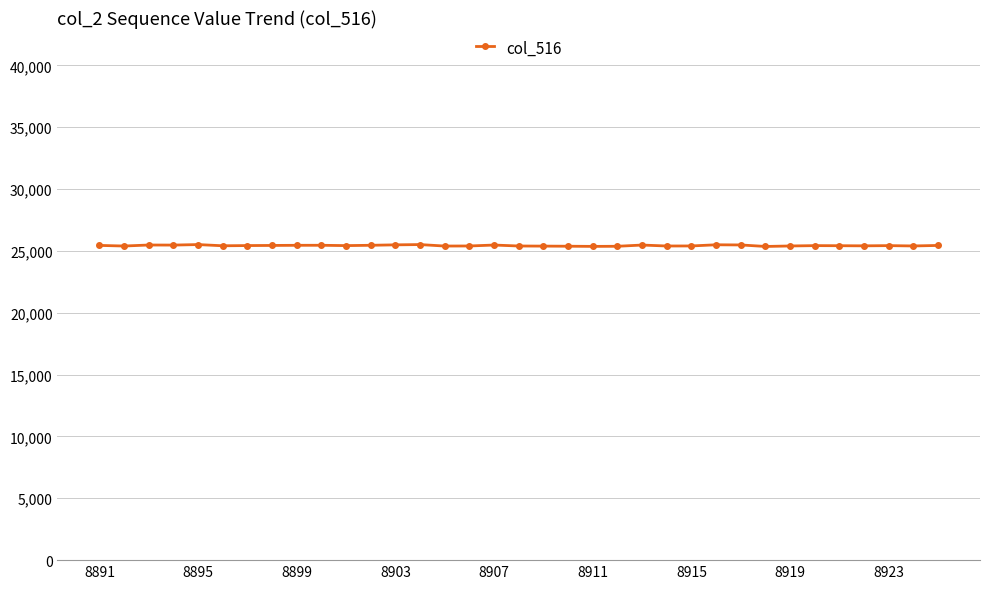

True or false: there are more than 0 points higher than both neighbors.

True